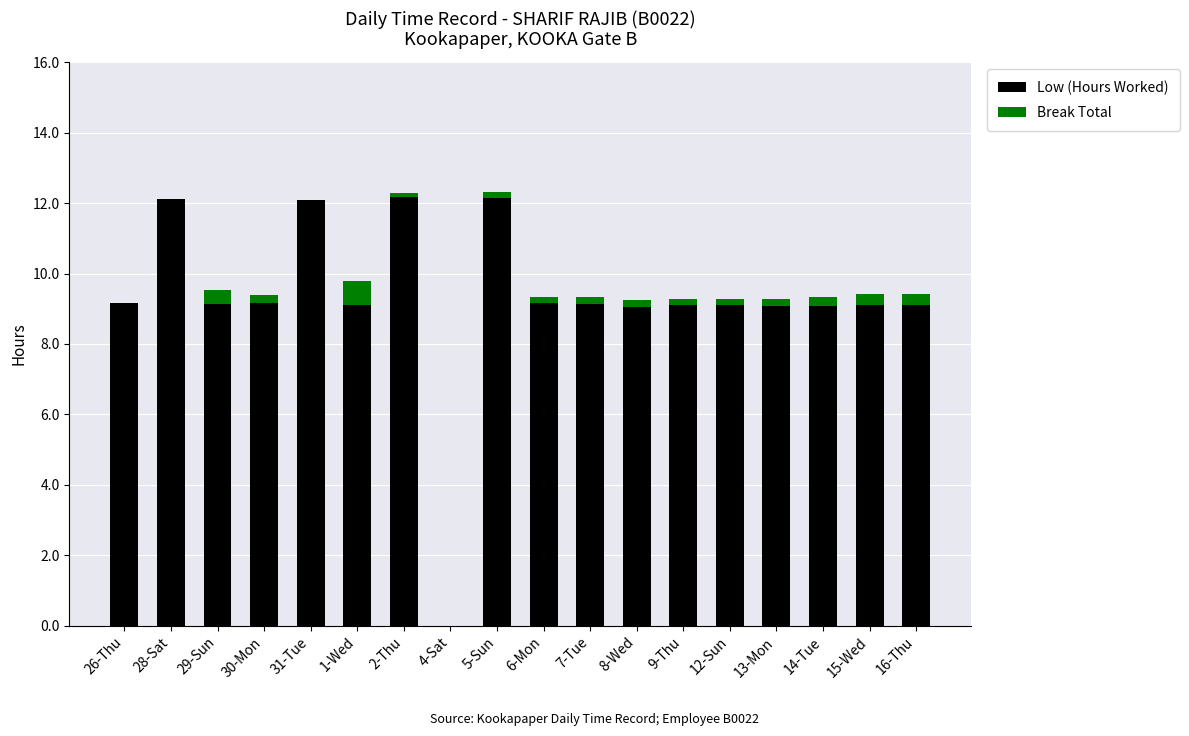

The Low (Hours Worked) series shows 4.4 at 8-Wed. True or false?

False